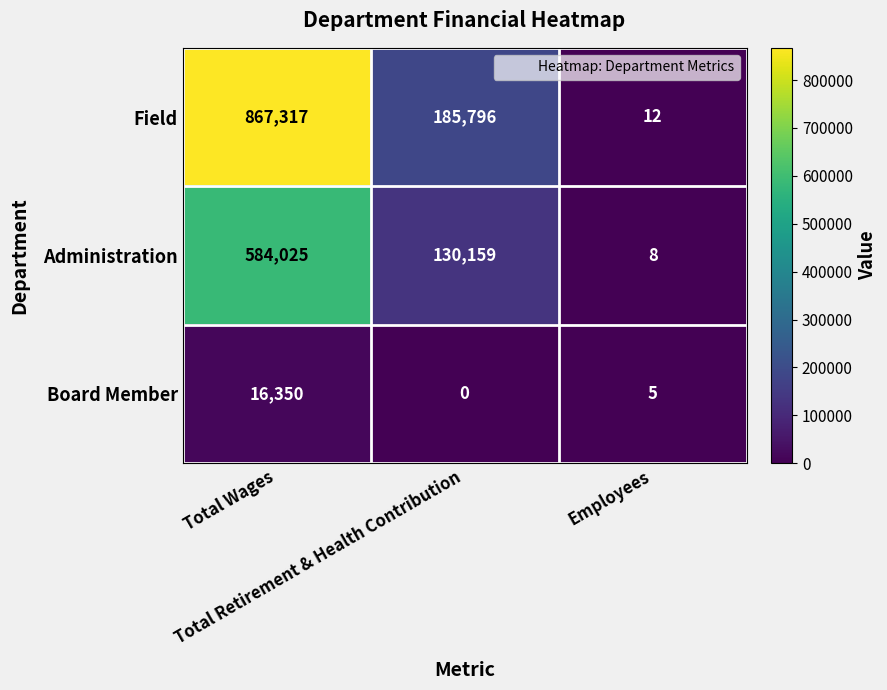

What is the difference between the second highest and minimum values in the Field series?

185784